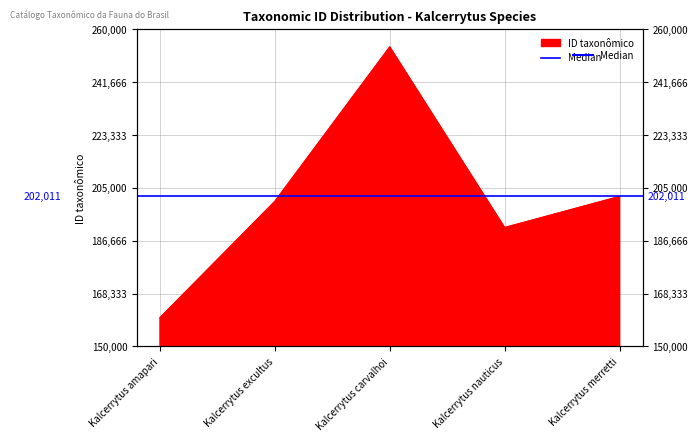

Which category has the lowest value across all series?

Kalcerrytus amapari